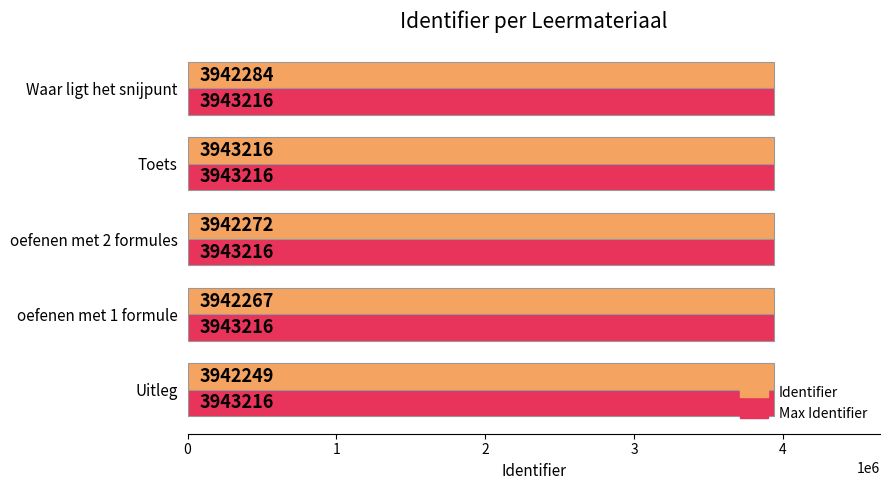

Which series has the largest range (max minus min)?

Identifier